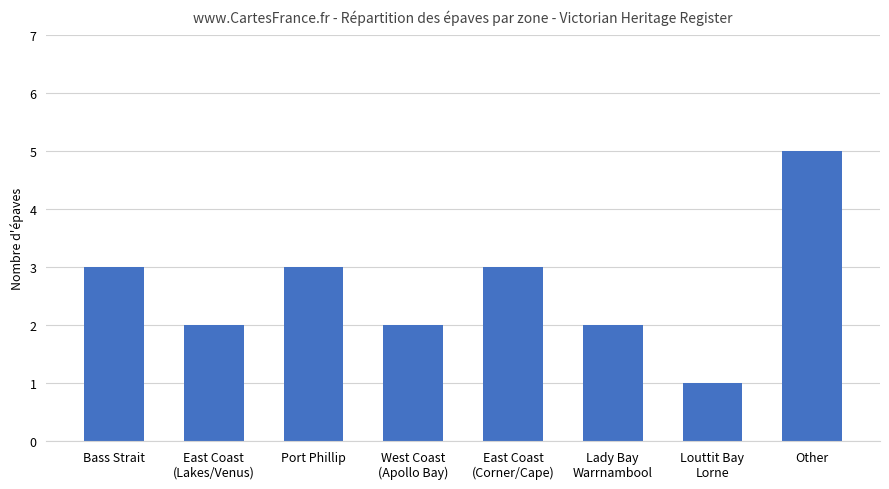

Reading left to right, transcribe all the data shown in this chart.

Bass Strait=3	East Coast
(Lakes/Venus)=2	Port Phillip=3	West Coast
(Apollo Bay)=2	East Coast
(Corner/Cape)=3	Lady Bay
Warrnambool=2	Louttit Bay
Lorne=1	Other=5